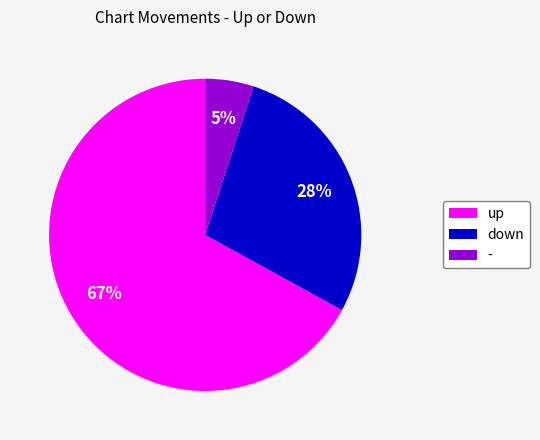

What percentage is the down slice, to the nearest percent?

28%